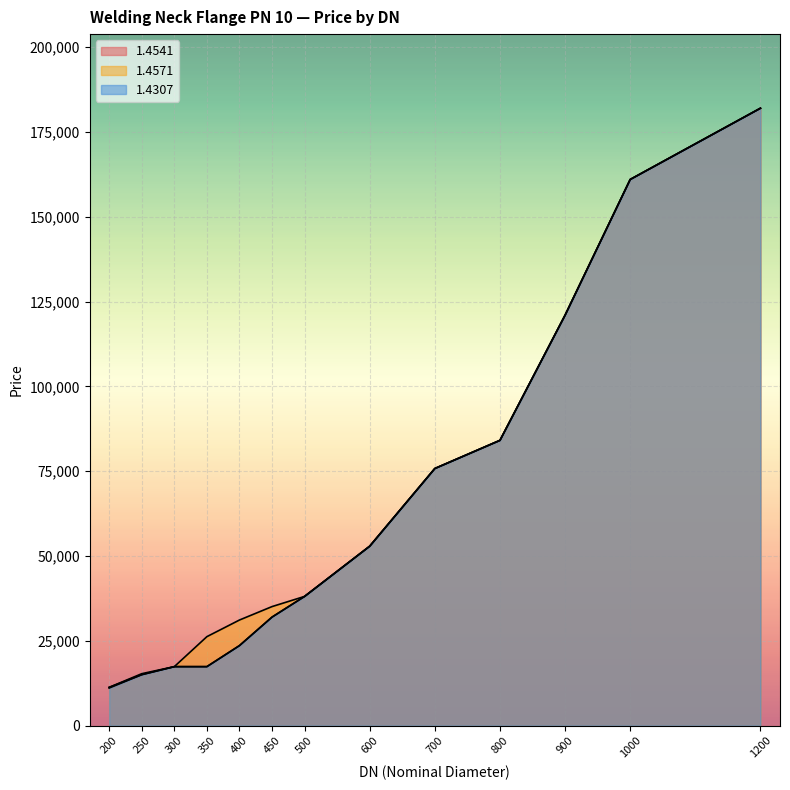

What is the value of the 1.4307 point at the 1st from the left?

11100